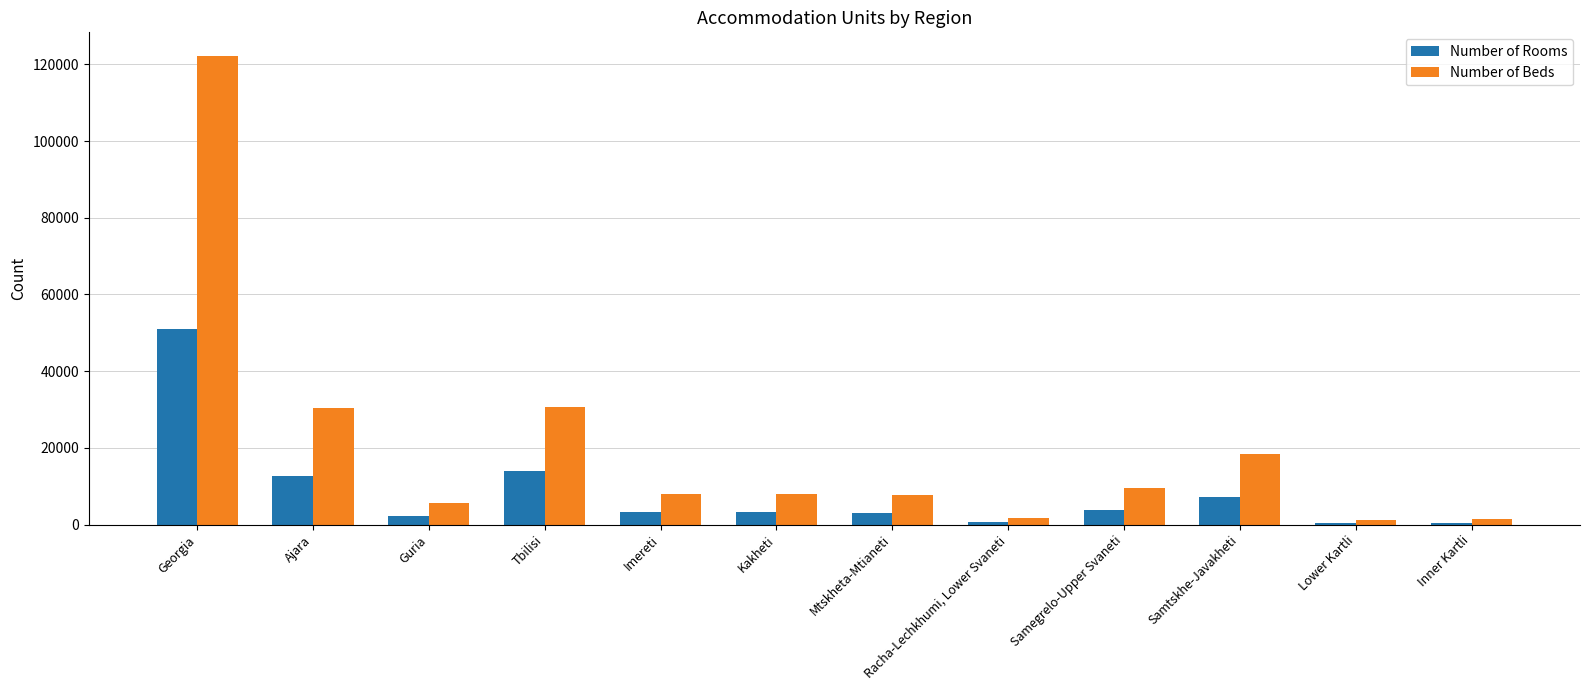

What is the label of the 7th bar from the left?

Mtskheta-Mtianeti